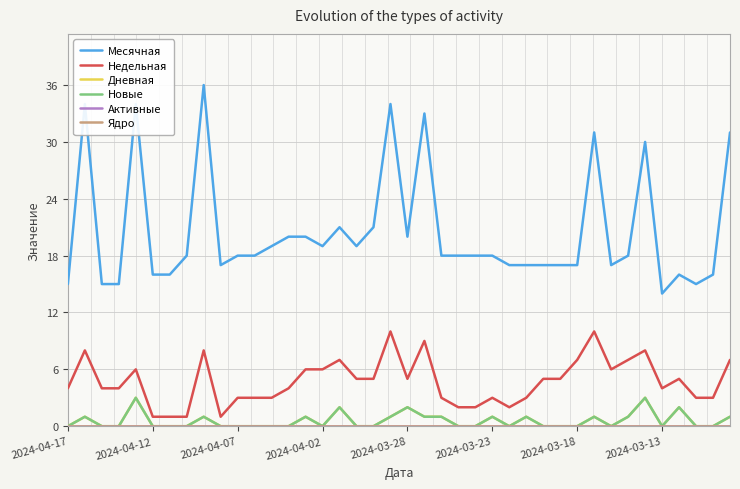

At which category does Недельная reach its first local valley?

9